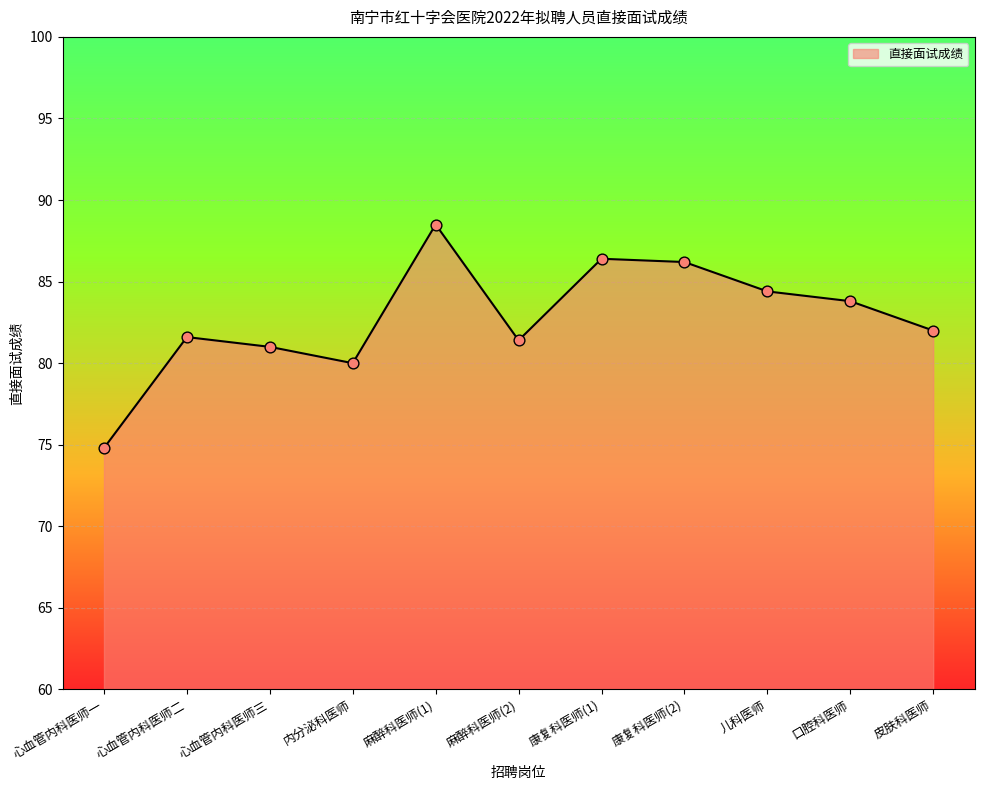

Which has a higher value, 康复科医师(1) or 皮肤科医师?

康复科医师(1)